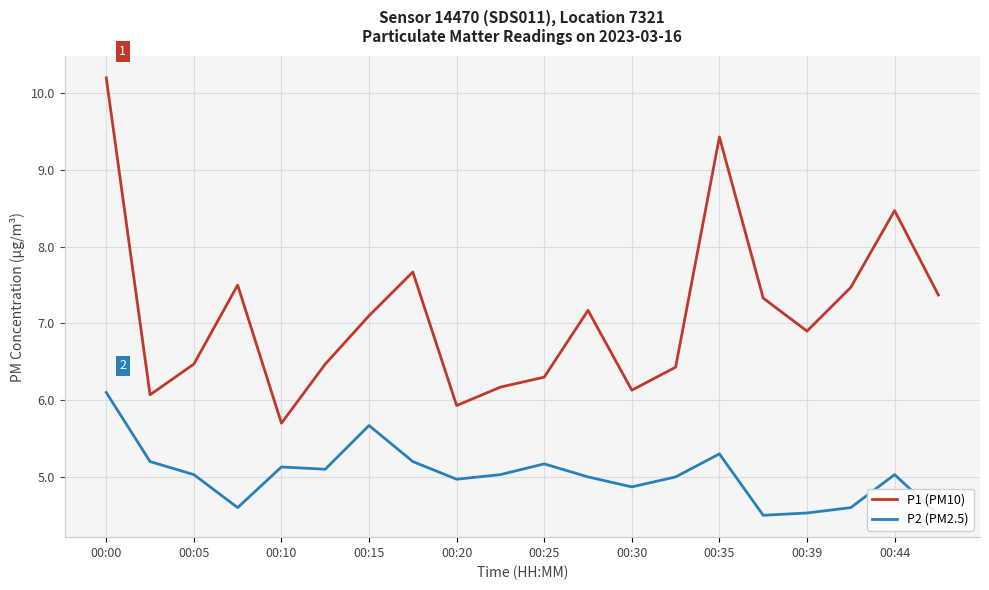

The P1 (PM10) series shows 10.8 at 15. True or false?

False